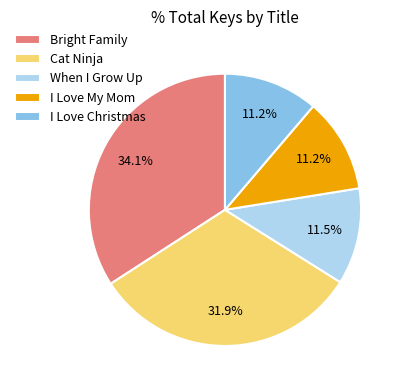

Which slice is the largest?

Bright Family